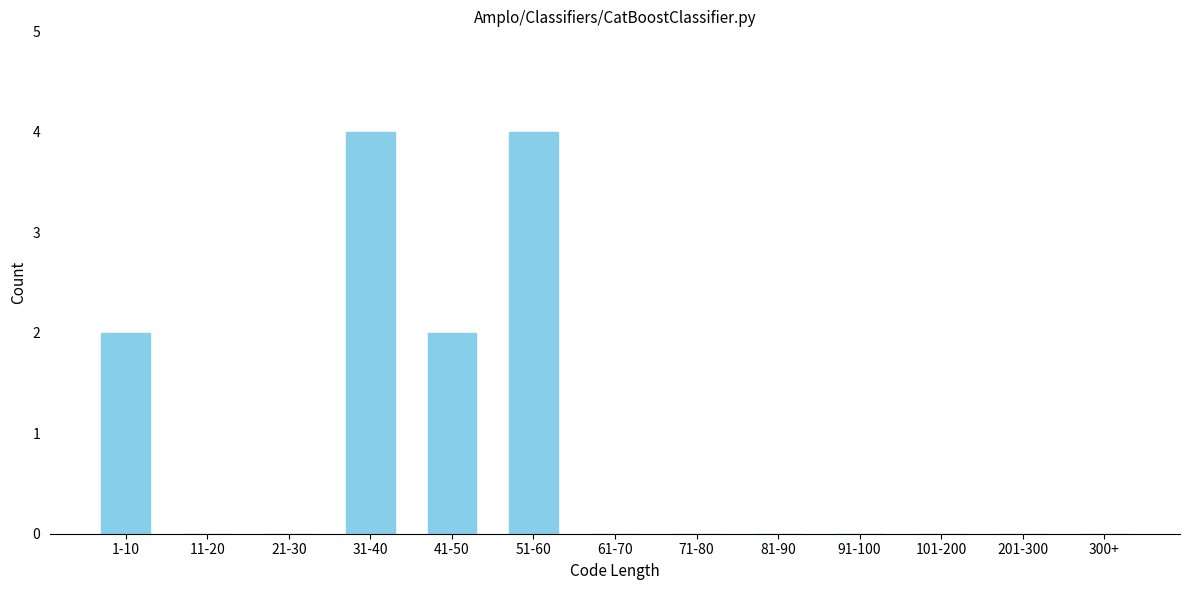

Reading right to left, extract all data points from this chart.

300+=0	201-300=0	101-200=0	91-100=0	81-90=0	71-80=0	61-70=0	51-60=4	41-50=2	31-40=4	21-30=0	11-20=0	1-10=2